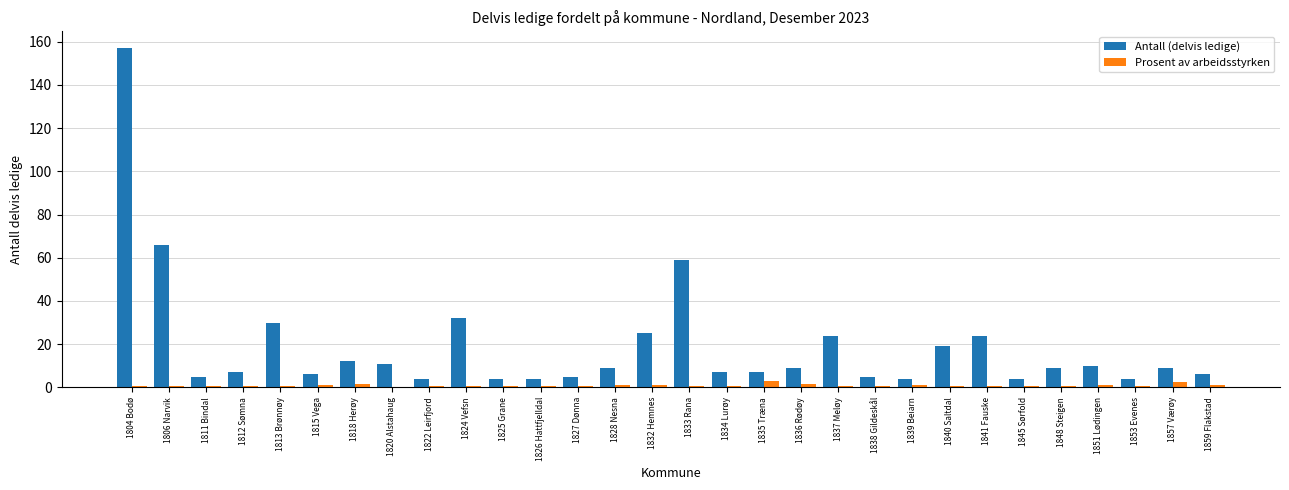

What is the spread (max minus min) of values at 1851 Lødingen?

8.8